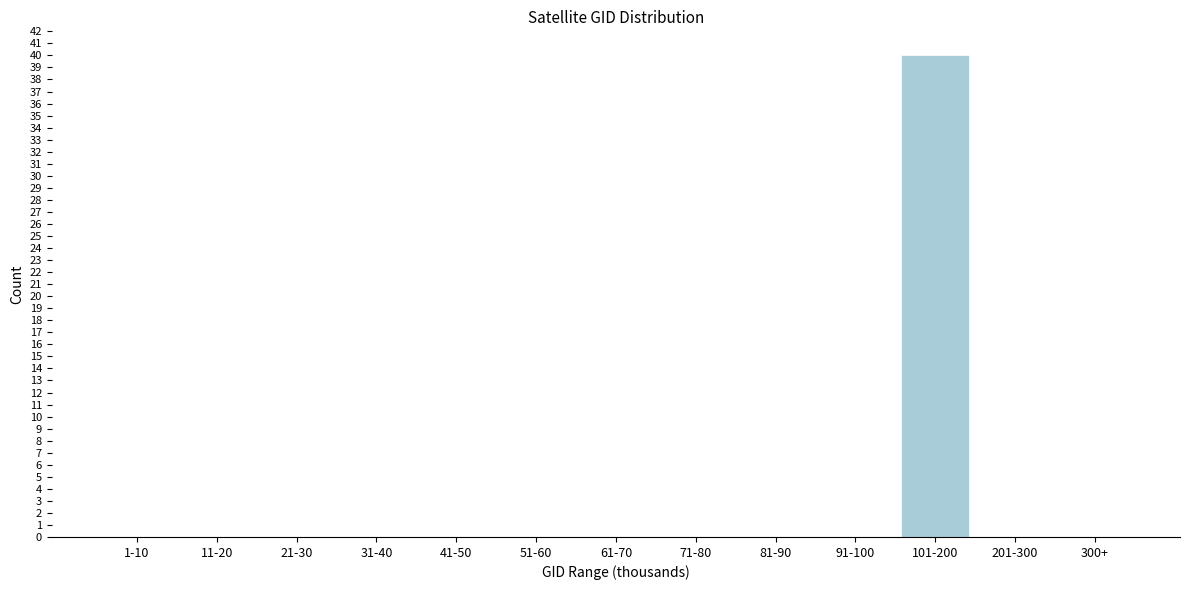

Reading left to right, what are all the values shown in this chart?

1-10=0	11-20=0	21-30=0	31-40=0	41-50=0	51-60=0	61-70=0	71-80=0	81-90=0	91-100=0	101-200=40	201-300=0	300+=0